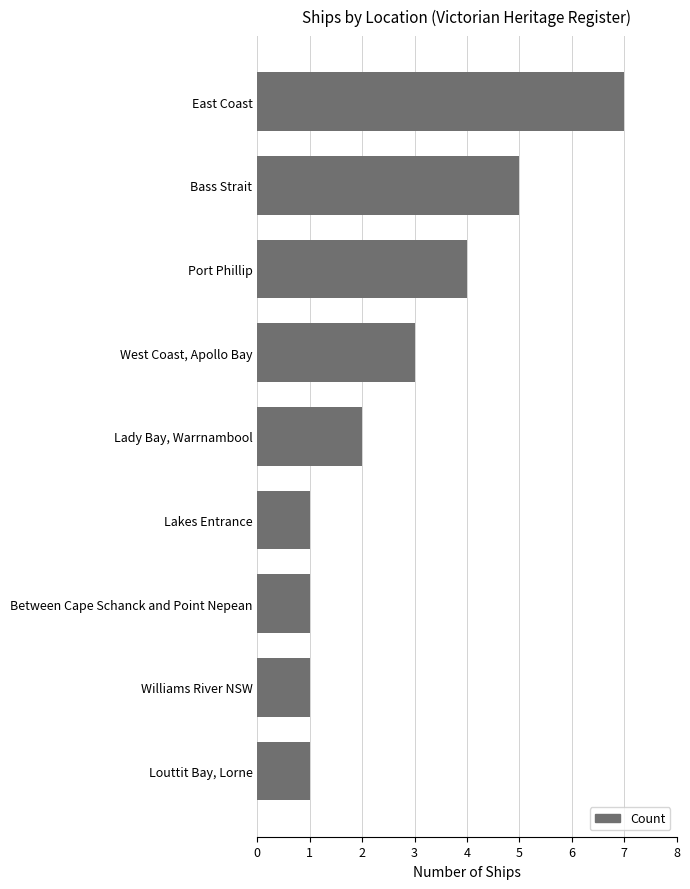

Where is the data nearest to the value 4?

Port Phillip